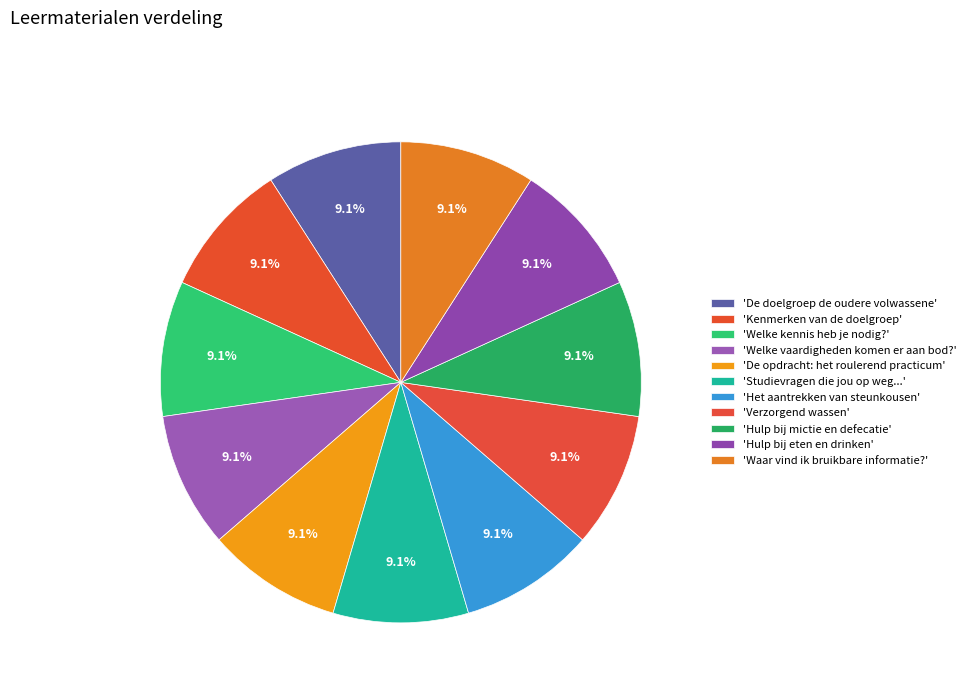

Count the number of slices in the pie.

11